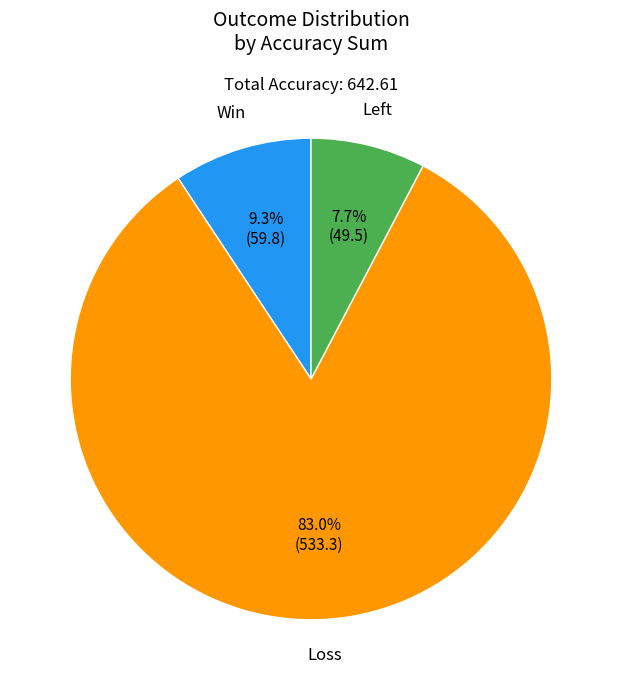

What is the largest slice in the pie chart?

Loss